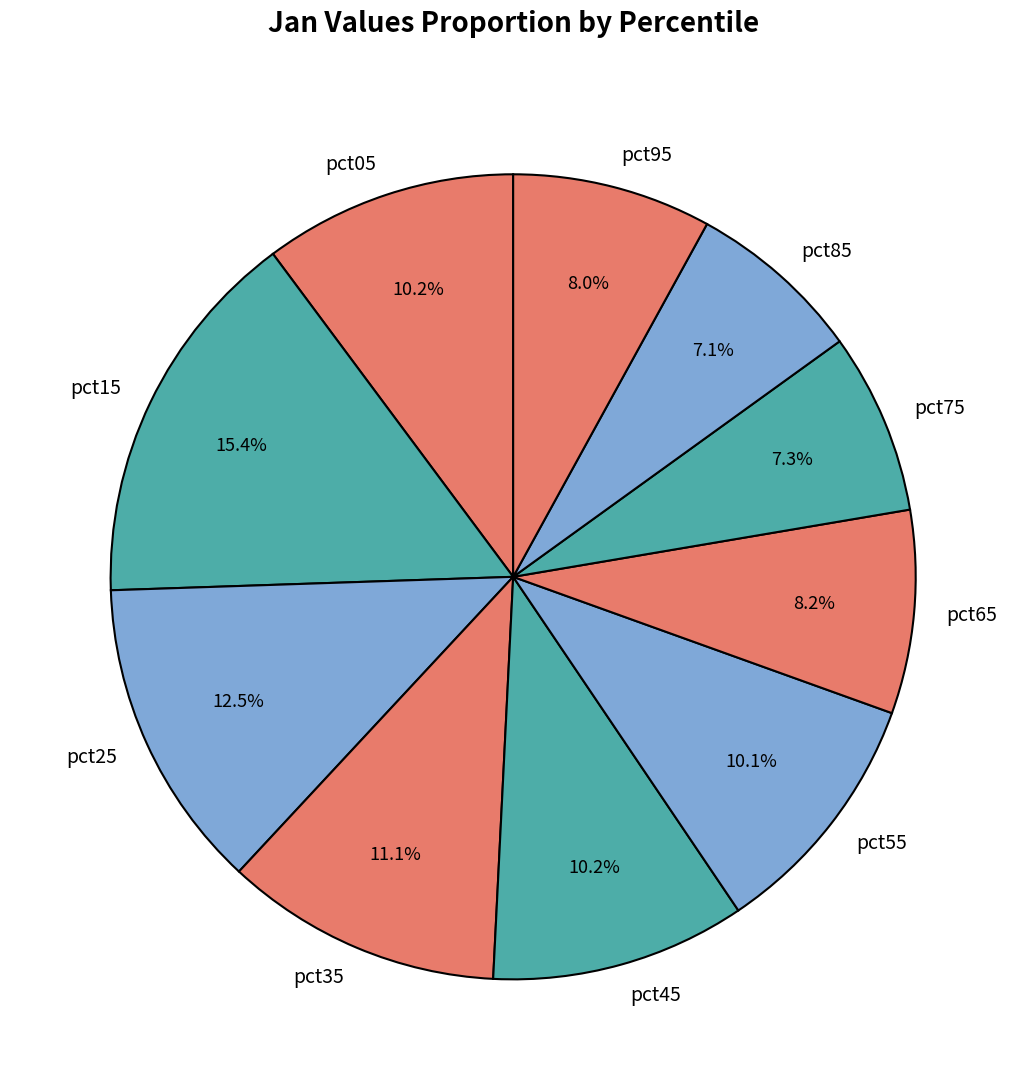

To the nearest percent, what percentage of the pie is pct75?

7%